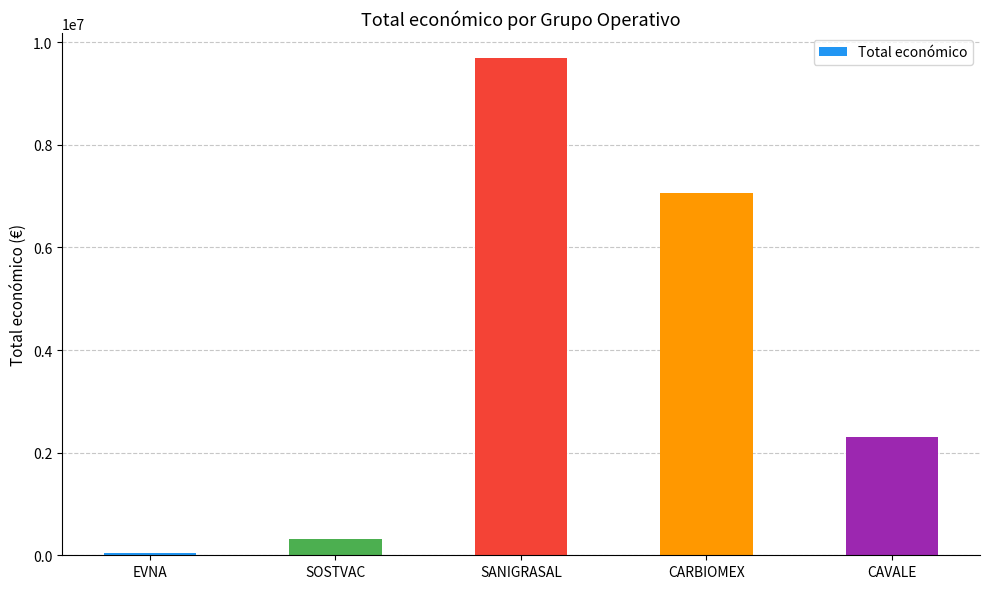

Between SOSTVAC and CARBIOMEX, which is larger?

CARBIOMEX